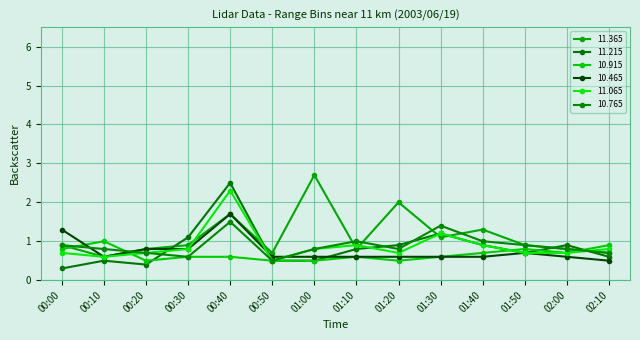

At which category does 11.065 reach its first local peak?

00:40